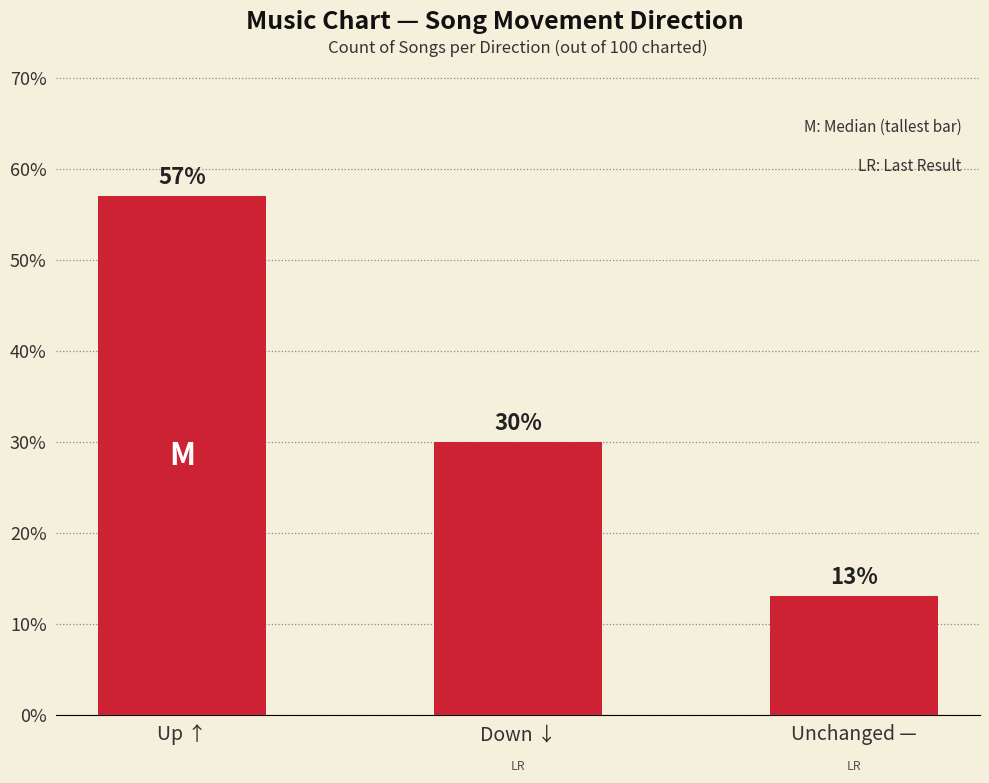

The chart shows a value of 13 at Unchanged —. True or false?

True